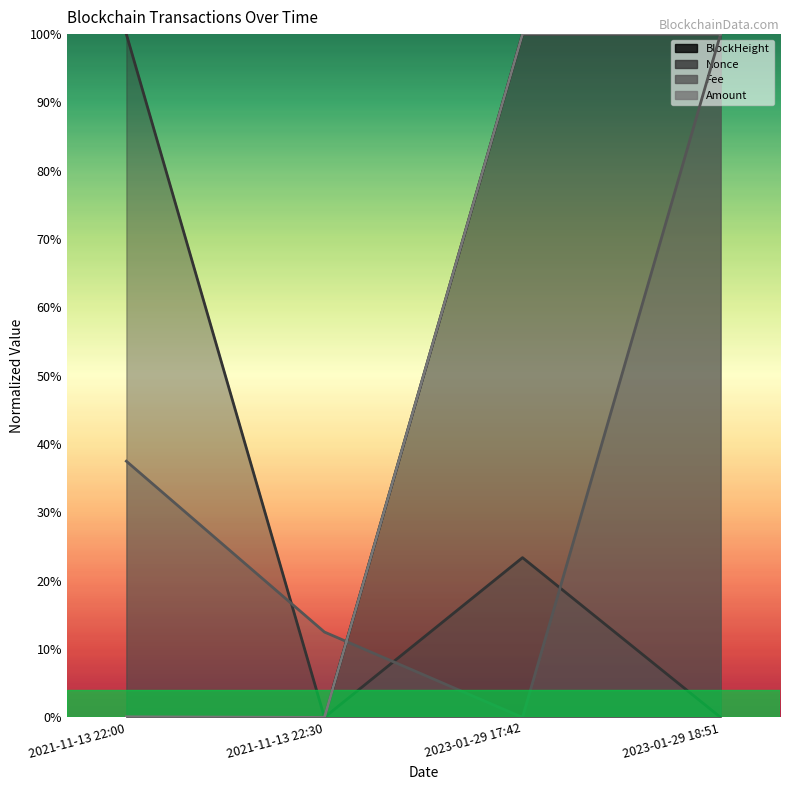

At which label is BlockHeight closest to 0?

2021-11-13 22:00